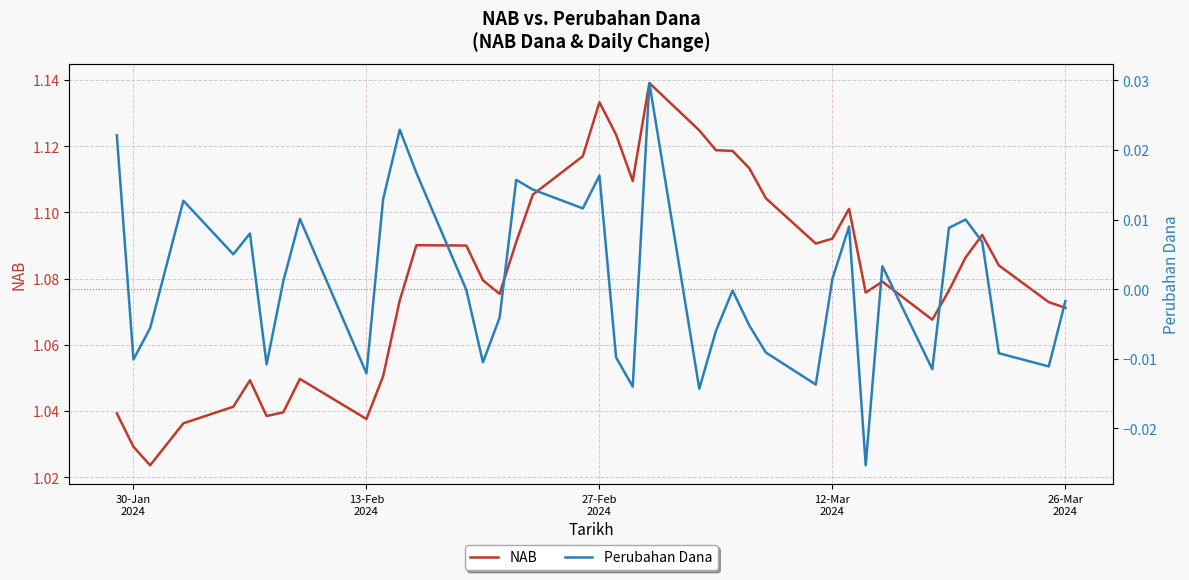

What is the difference between the maximum and minimum values in the Perubahan Dana series?

0.1